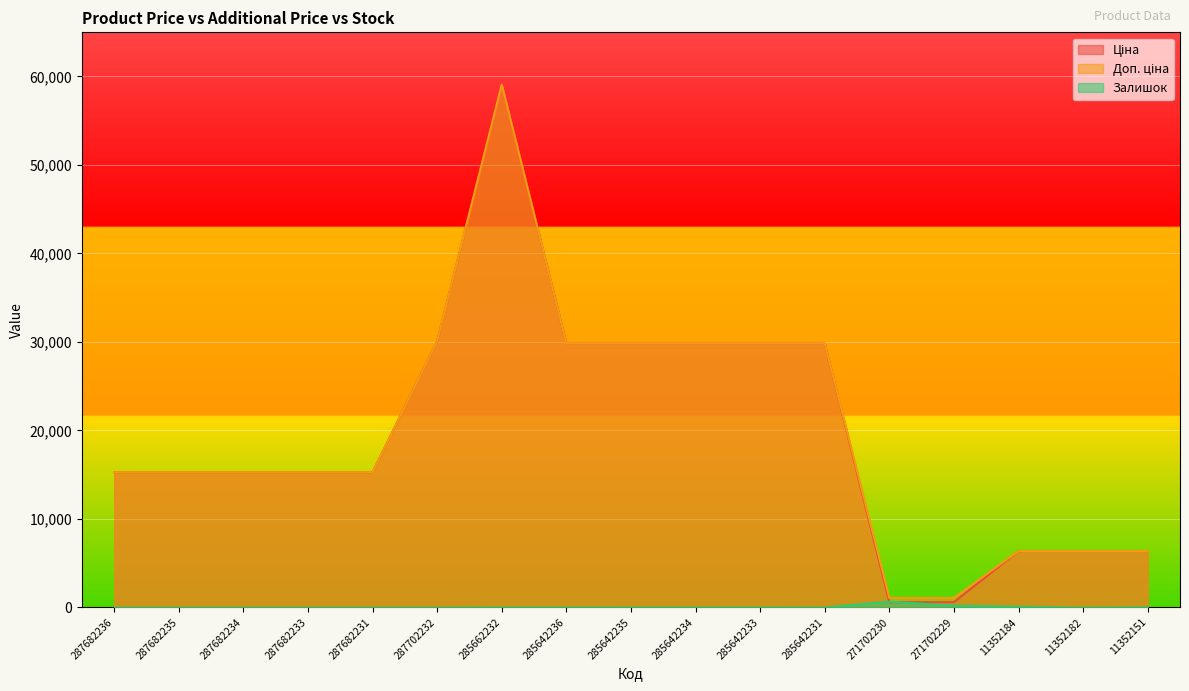

What is the value of the Залишок point at the 14th from the left?

202.0